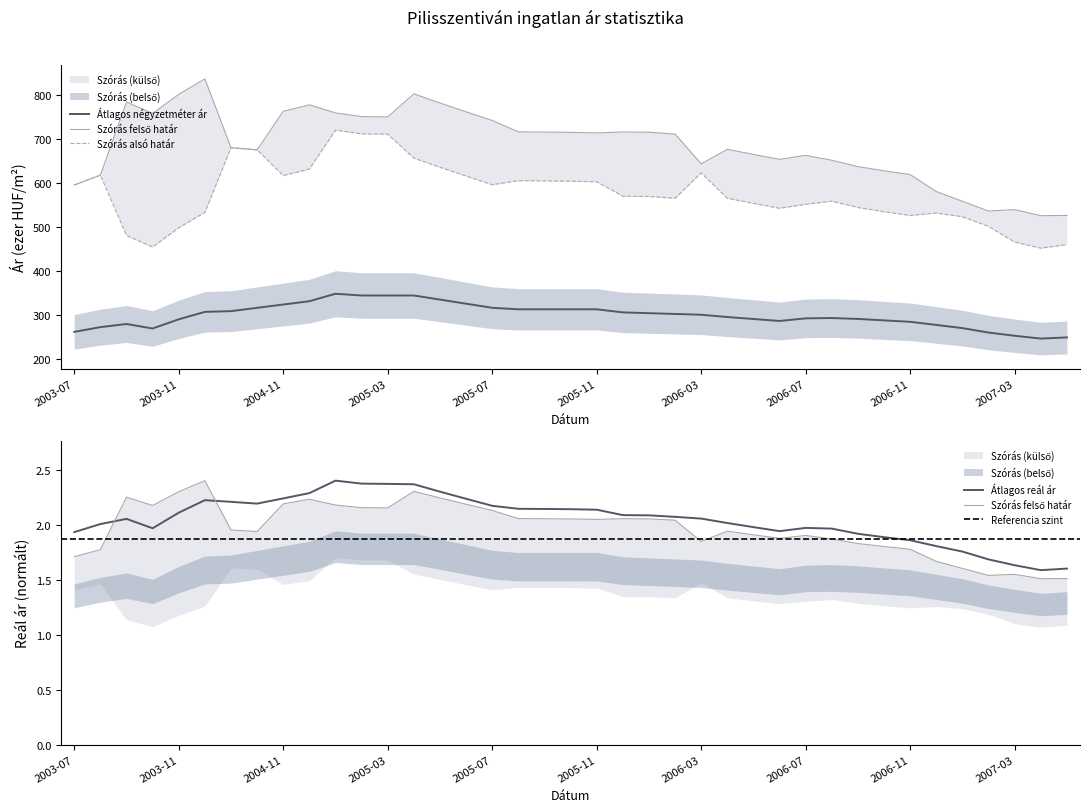

Reading right to left, what are all the values shown in this chart?

Átlagos négyzetméter ár: 2007-05=248.9	2007-04=246.3	2007-03=252.7	2007-02=260.0	2007-01=270.1	2006-12=277.3	2006-11=284.4	2006-10=287.6	2006-09=290.9	2006-08=292.9	2006-07=292.2	2006-06=286.3	2006-05=290.7	2006-04=295.2	2006-03=300.4	2006-02=302.2	2006-01=304.0	2005-12=305.7	2005-11=312.8	2005-10=312.8	2005-09=312.8	2005-08=312.8	2005-07=316.2	2005-06=325.5	2005-05=334.8	2005-04=344.1	2005-03=344.1	2005-02=344.1	2005-01=348.0	2004-12=331.1	2004-11=323.6	2004-10=316.1	2004-01=308.6	2003-12=307.0	2003-11=290.0	2003-10=269.2	2003-09=279.4	2003-08=272.3	2003-07=261.6
Szórás alsó határ: 2007-05=459.6	2007-04=451.5	2007-03=465.2	2007-02=501.0	2007-01=522.9	2006-12=531.3	2006-11=525.7	2006-10=534.2	2006-09=543.7	2006-08=558.2	2006-07=551.1	2006-06=542.0	2006-05=553.2	2006-04=564.7	2006-03=622.5	2006-02=564.6	2006-01=568.8	2005-12=569.5	2005-11=602.1	2005-10=603.5	2005-09=604.2	2005-08=604.6	2005-07=595.5	2005-06=615.2	2005-05=635.1	2005-04=655.9	2005-03=710.2	2005-02=710.9	2005-01=719.3	2004-12=631.0	2004-11=616.3	2004-10=674.6	2004-01=679.6	2003-12=532.7	2003-11=497.6	2003-10=454.1	2003-09=480.4	2003-08=617.3	2003-07=594.8
Szórás felső határ: 2007-05=525.8	2007-04=525.3	2007-03=539.0	2007-02=535.8	2007-01=557.8	2006-12=580.0	2006-11=618.5	2006-10=627.0	2006-09=636.6	2006-08=651.0	2006-07=662.1	2006-06=653.1	2006-05=664.3	2006-04=675.8	2006-03=642.9	2006-02=710.4	2006-01=714.6	2005-12=715.3	2005-11=713.0	2005-10=714.4	2005-09=715.0	2005-08=715.5	2005-07=741.3	2005-06=761.0	2005-05=780.9	2005-04=801.7	2005-03=749.4	2005-02=750.1	2005-01=758.5	2004-12=776.8	2004-11=762.1	2004-10=674.6	2004-01=679.6	2003-12=835.7	2003-11=800.6	2003-10=757.1	2003-09=783.3	2003-08=617.3	2003-07=594.8
Átlagos reál ár: 2007-05=1.6	2007-04=1.6	2007-03=1.6	2007-02=1.7	2007-01=1.8	2006-12=1.8	2006-11=1.9	2006-10=1.9	2006-09=1.9	2006-08=2.0	2006-07=2.0	2006-06=1.9	2006-05=2.0	2006-04=2.0	2006-03=2.1	2006-02=2.1	2006-01=2.1	2005-12=2.1	2005-11=2.1	2005-10=2.1	2005-09=2.1	2005-08=2.1	2005-07=2.2	2005-06=2.2	2005-05=2.3	2005-04=2.4	2005-03=2.4	2005-02=2.4	2005-01=2.4	2004-12=2.3	2004-11=2.2	2004-10=2.2	2004-01=2.2	2003-12=2.2	2003-11=2.1	2003-10=2.0	2003-09=2.1	2003-08=2.0	2003-07=1.9